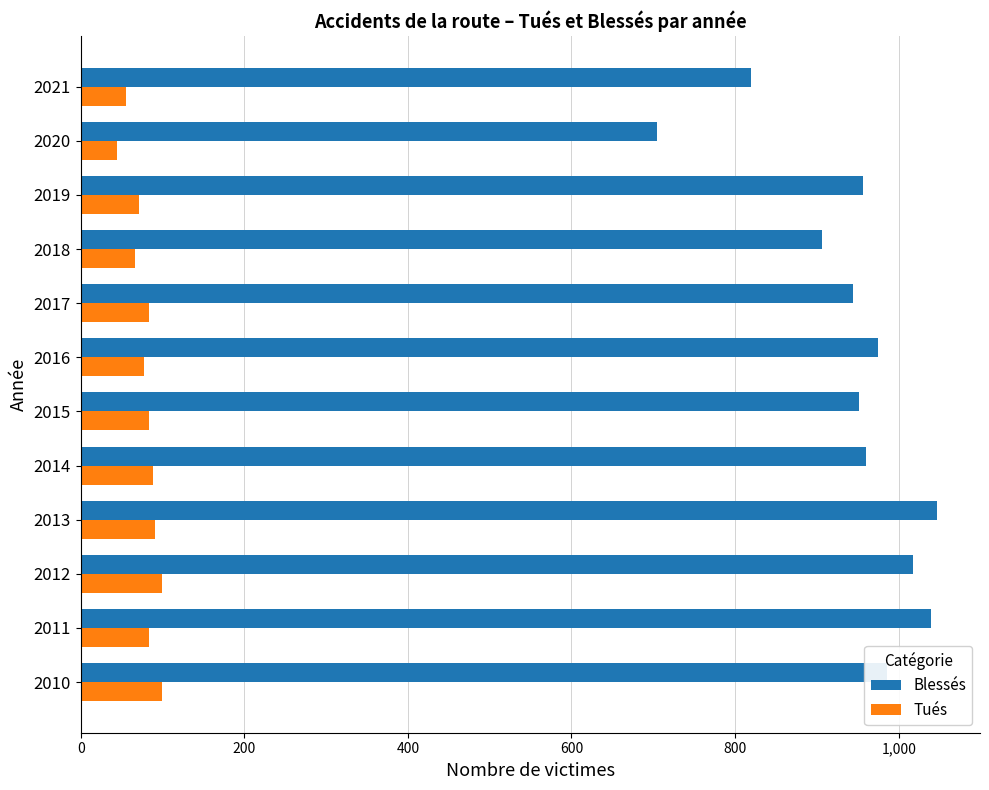

At which label is Blessés closest to 876?

2018